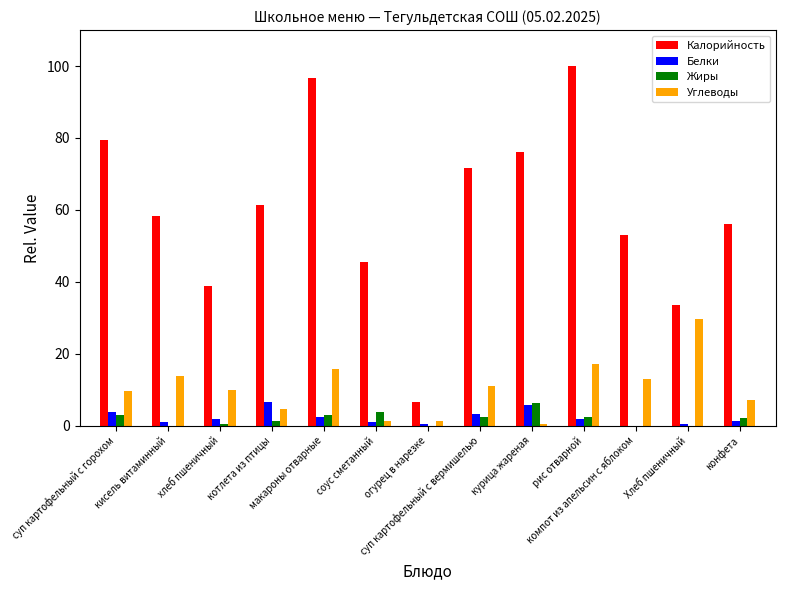

Which series has the largest total across all categories?

Калорийность